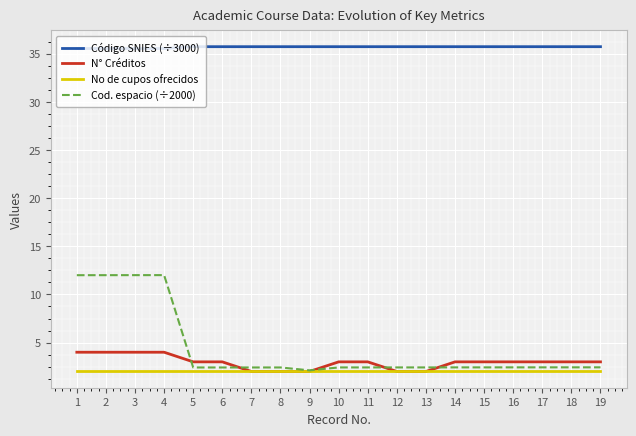

Count the number of categories in the chart.

19